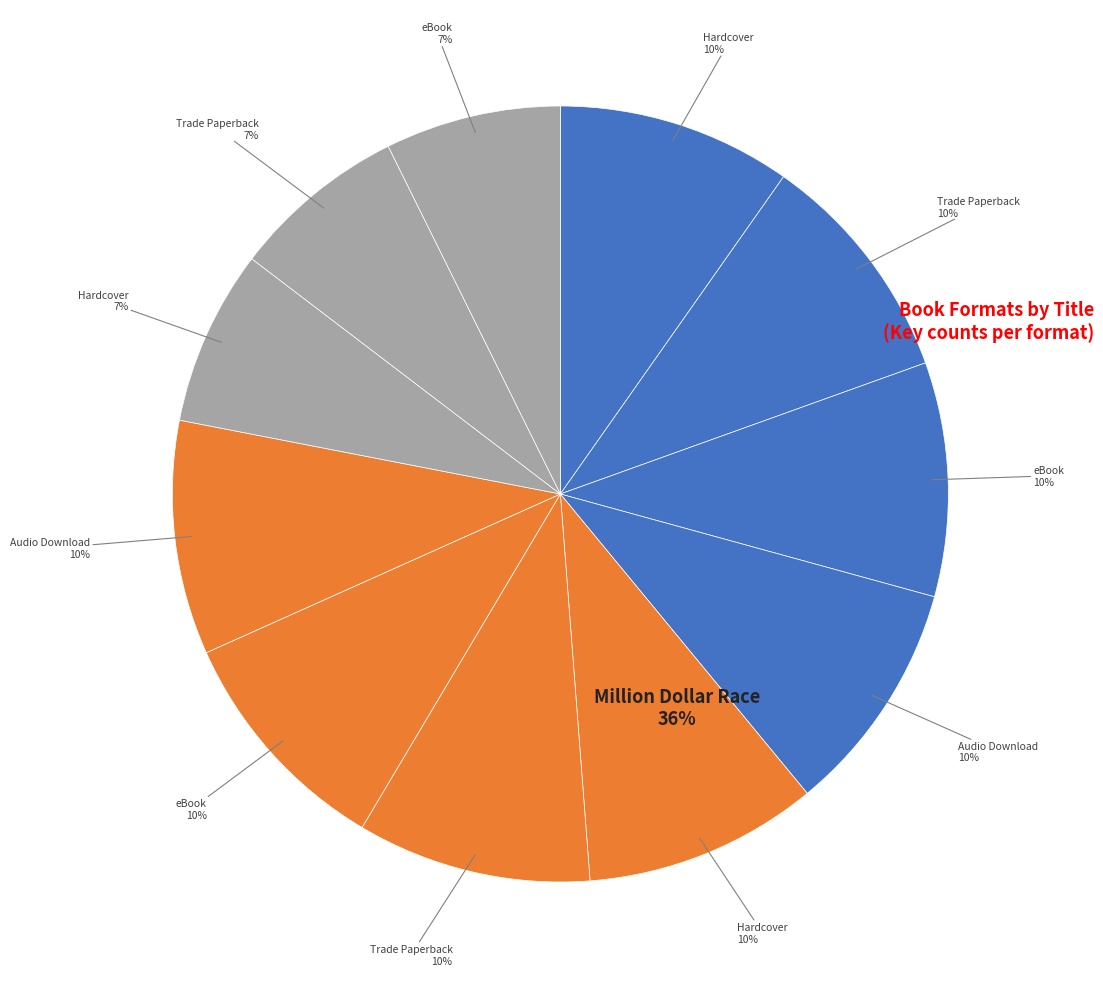

What is the change in value from Million Dollar Race (eBook) to Framed! (eBook)?

-1